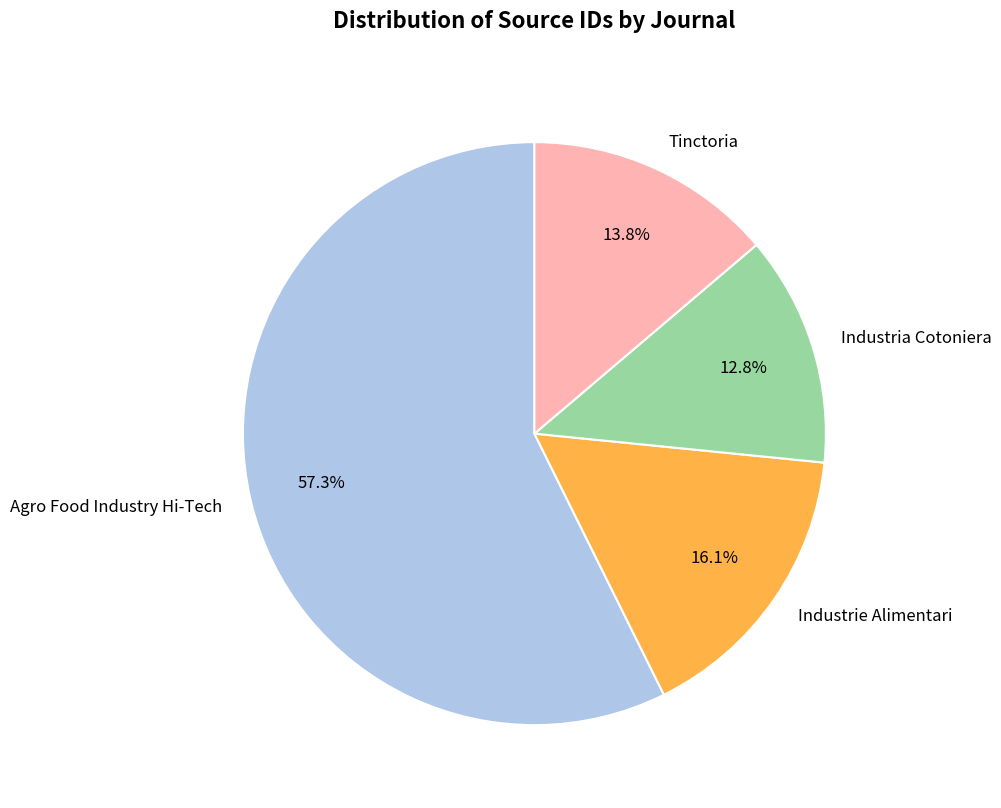

To the nearest percent, what percentage of the pie is Tinctoria?

14%